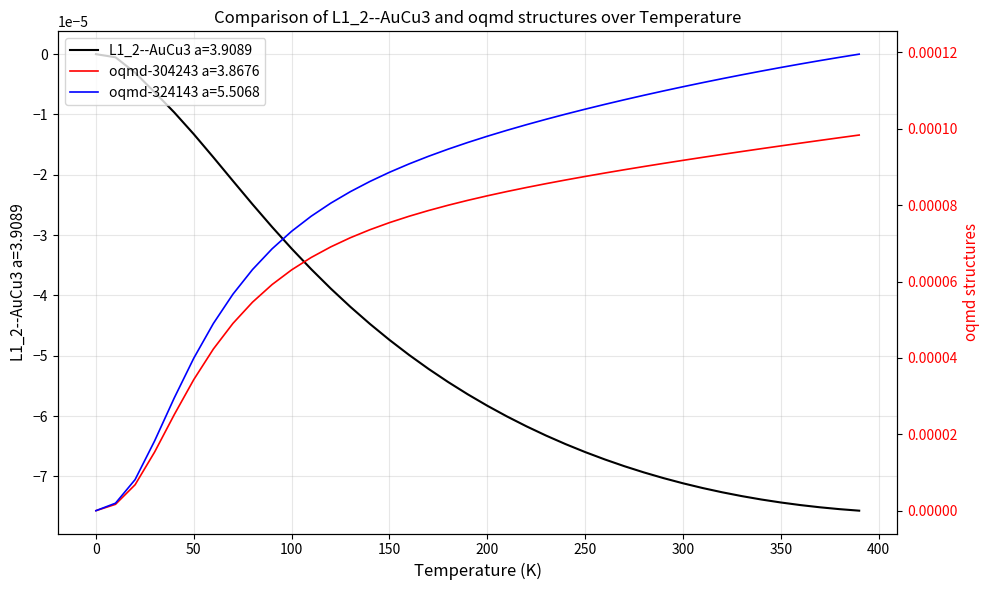

At how many categories does at least one series exceed 0?

39